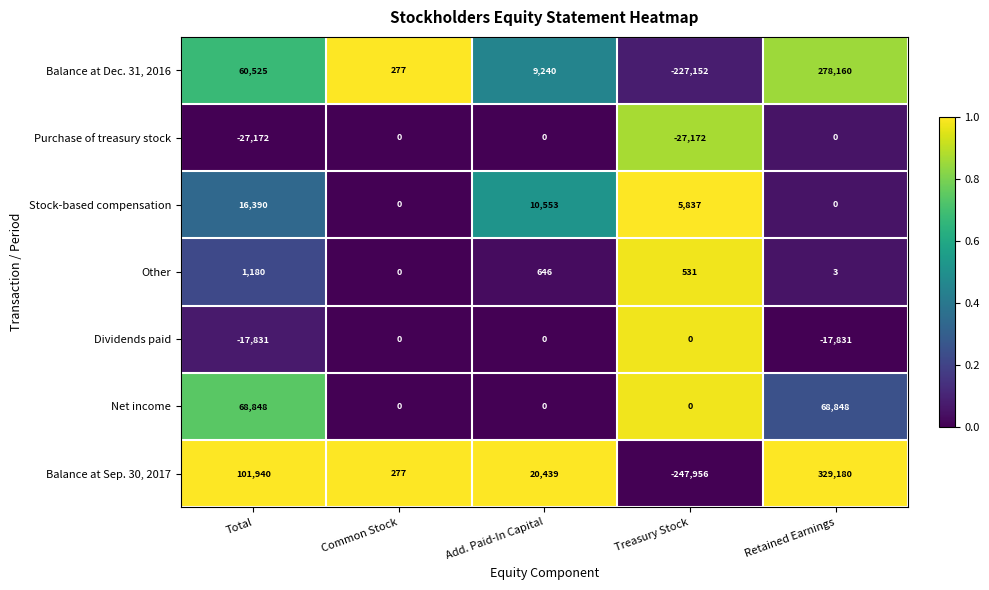

What is the difference between the maximum and minimum values in the Other series?

1180